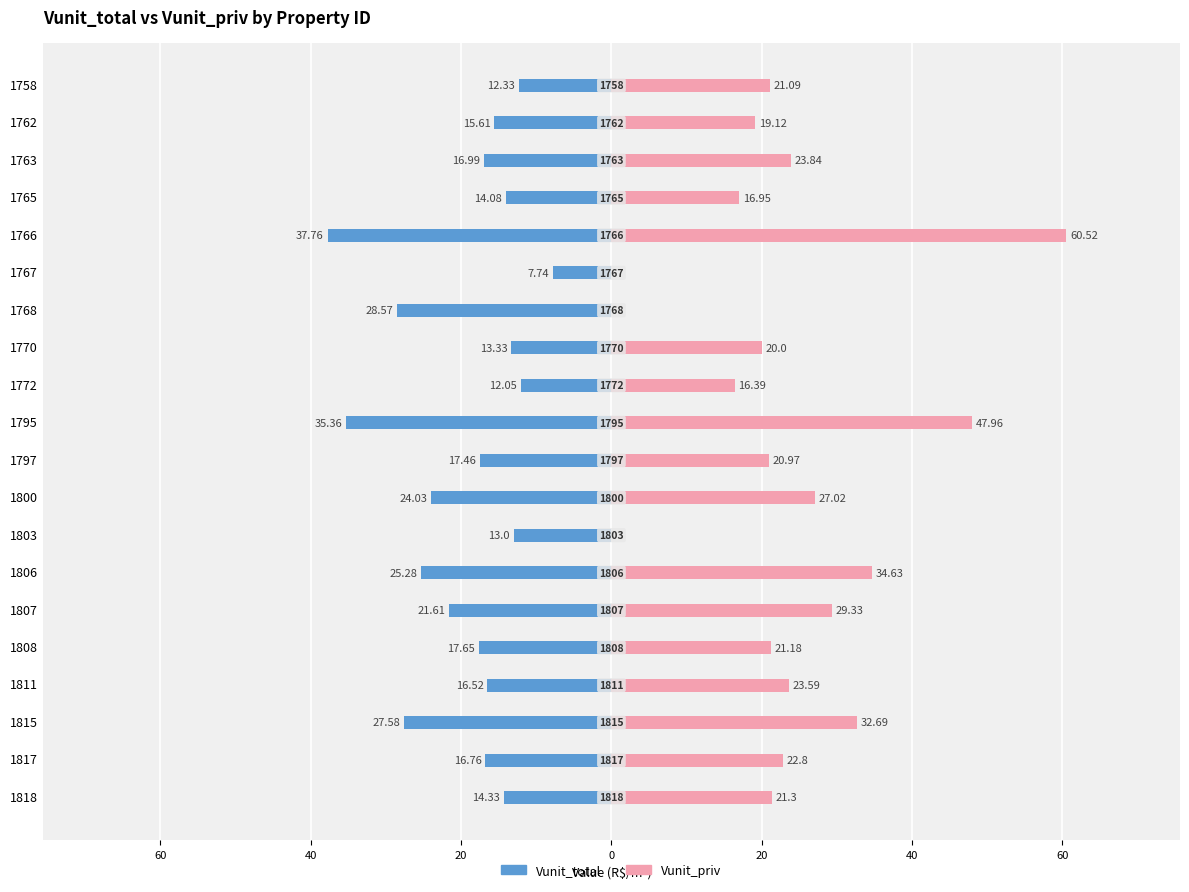

At 1795, list the series in order from largest to smallest.

Vunit_priv, Vunit_total